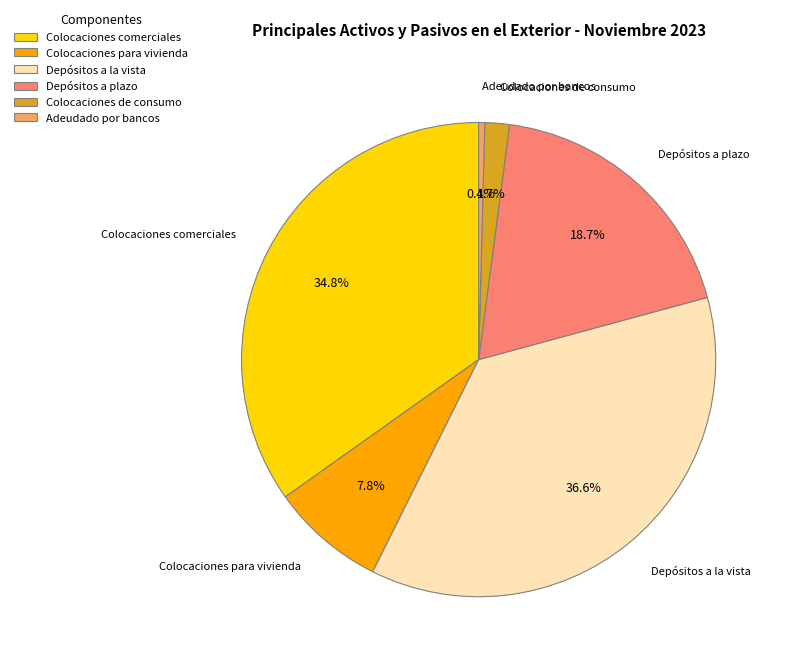

What percentage do Colocaciones de consumo and Colocaciones comerciales together represent?

36.5%